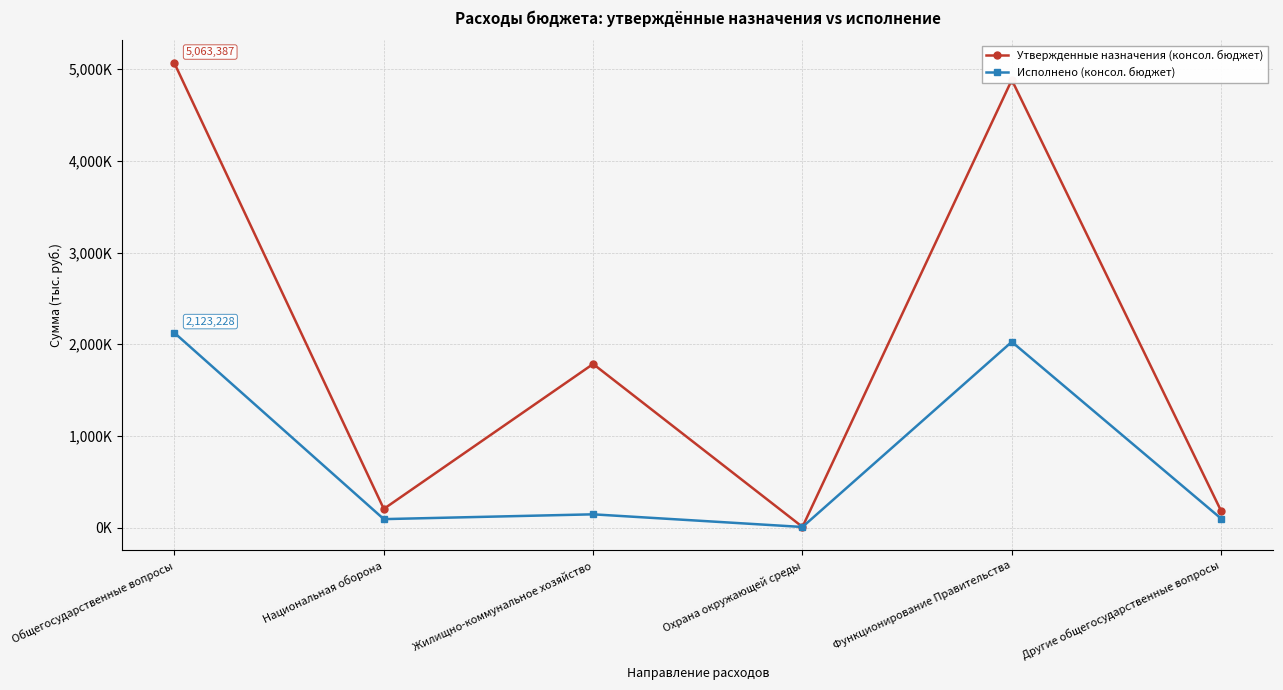

What position from the right is Общегосударственные вопросы?

6